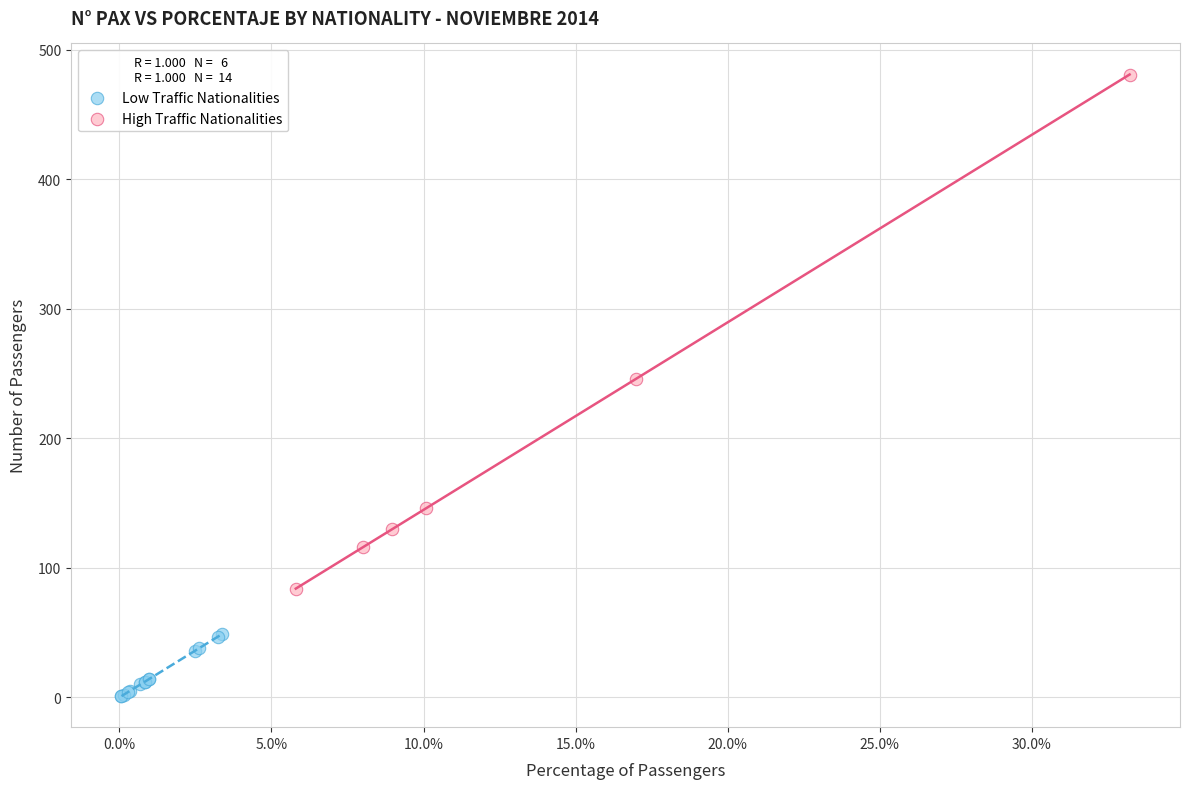

Which series has the largest Y range (max minus min)?

High Traffic Nationalities